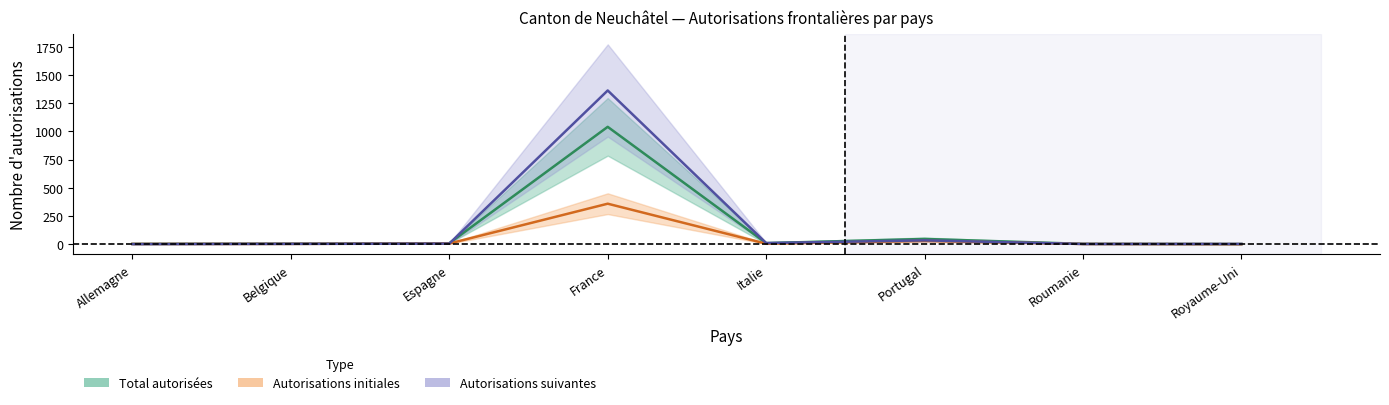

Where is the first local maximum for Moyenne Initiales?

France